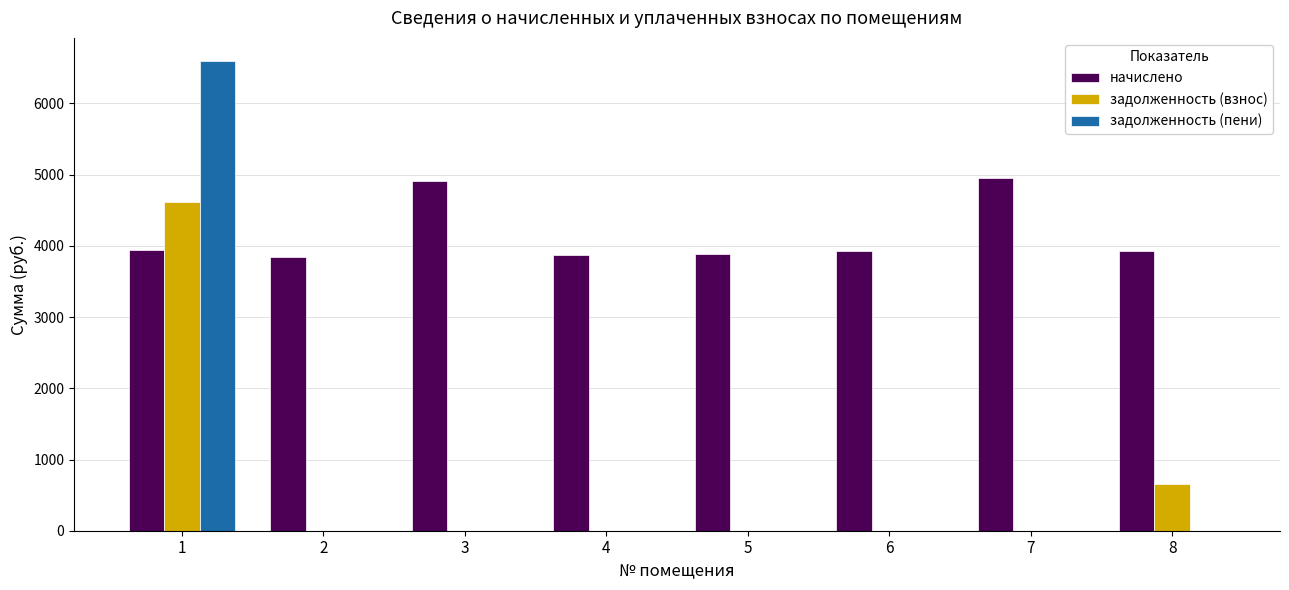

What is the total value across all series at 8?

4574.8